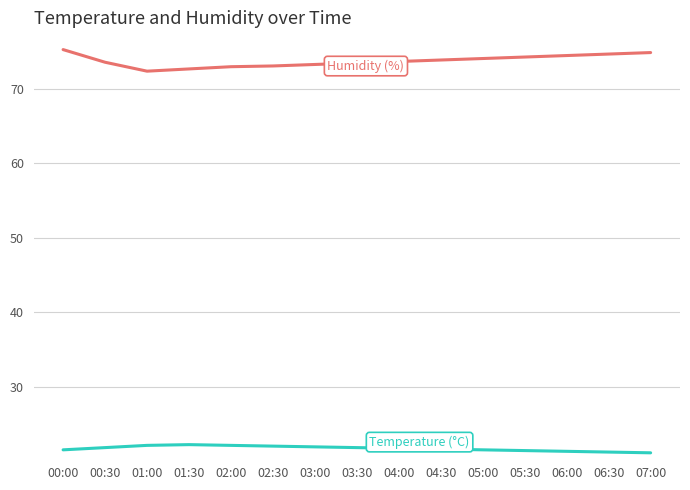

How many categories are shown in the chart?

15